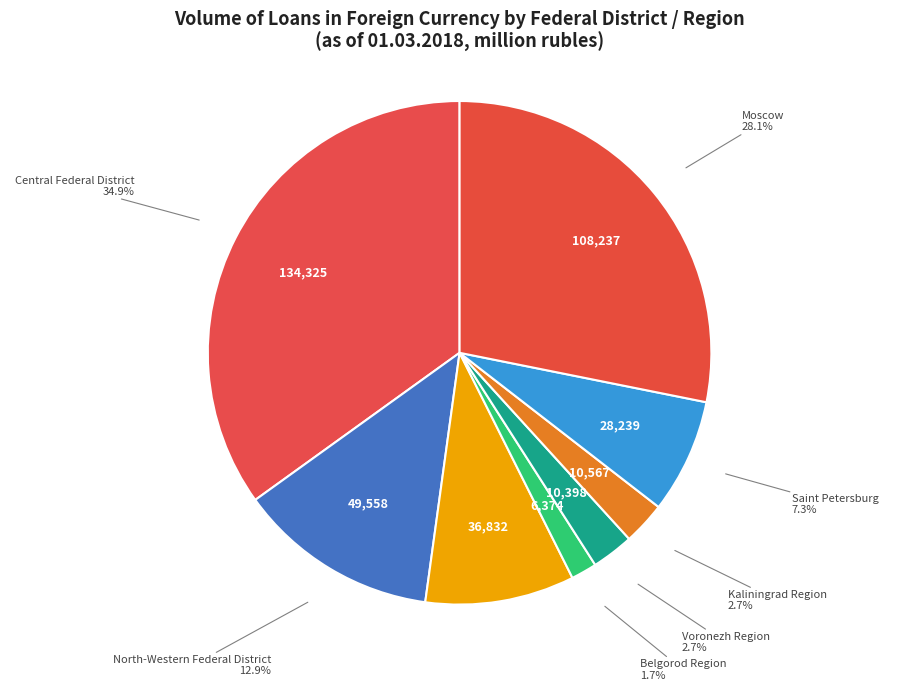

How many slices are in this pie chart?

8